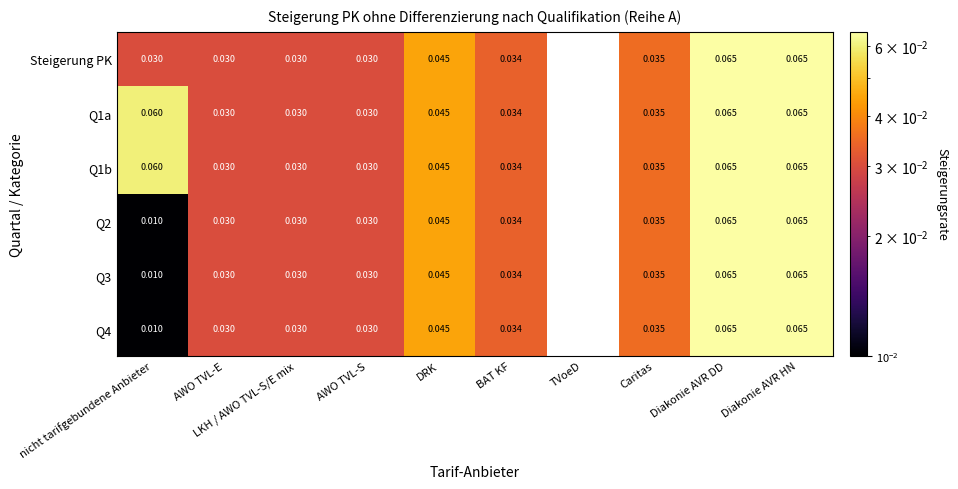

Is the value of Q4 at nicht tarifgebundene Anbieter greater than the value of Q3 at Caritas?

No